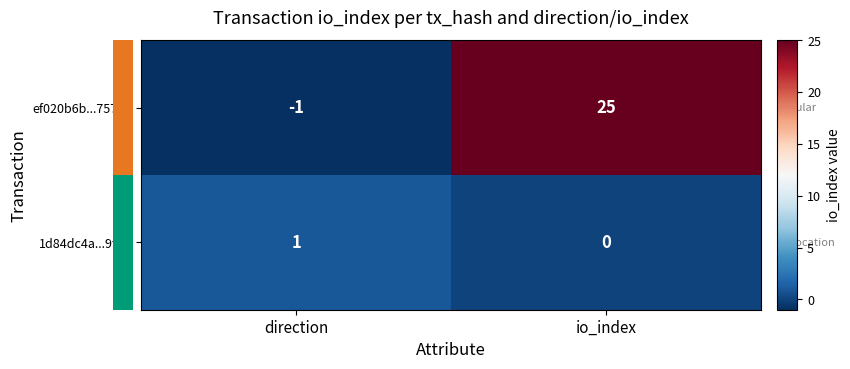

Where is 1d84dc4a...9fbe nearest to the value 0?

io_index